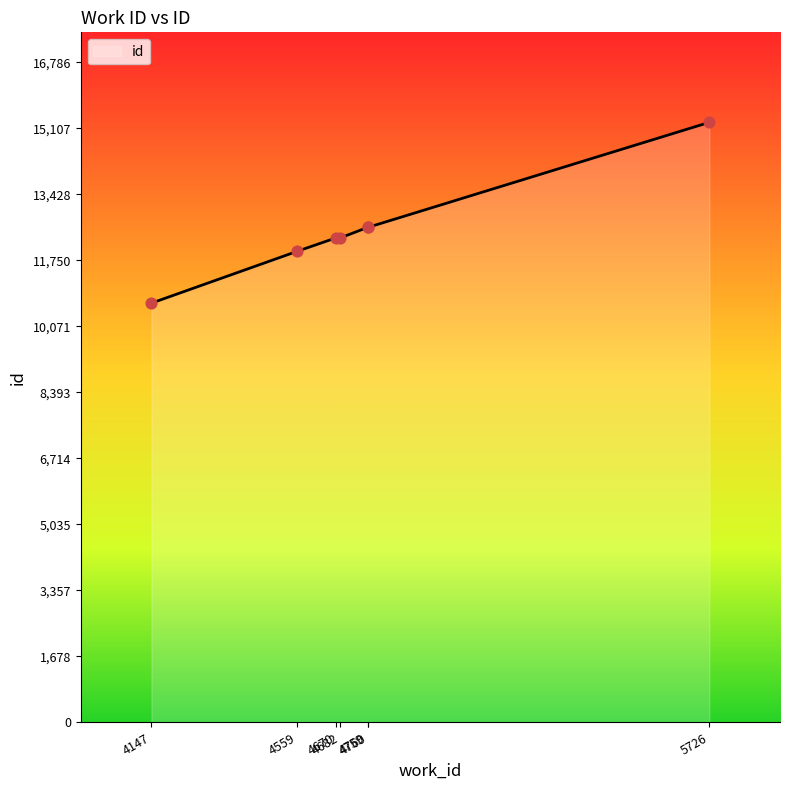

Approximately how many times larger is the value at 4760 compared to 5726?

0.8